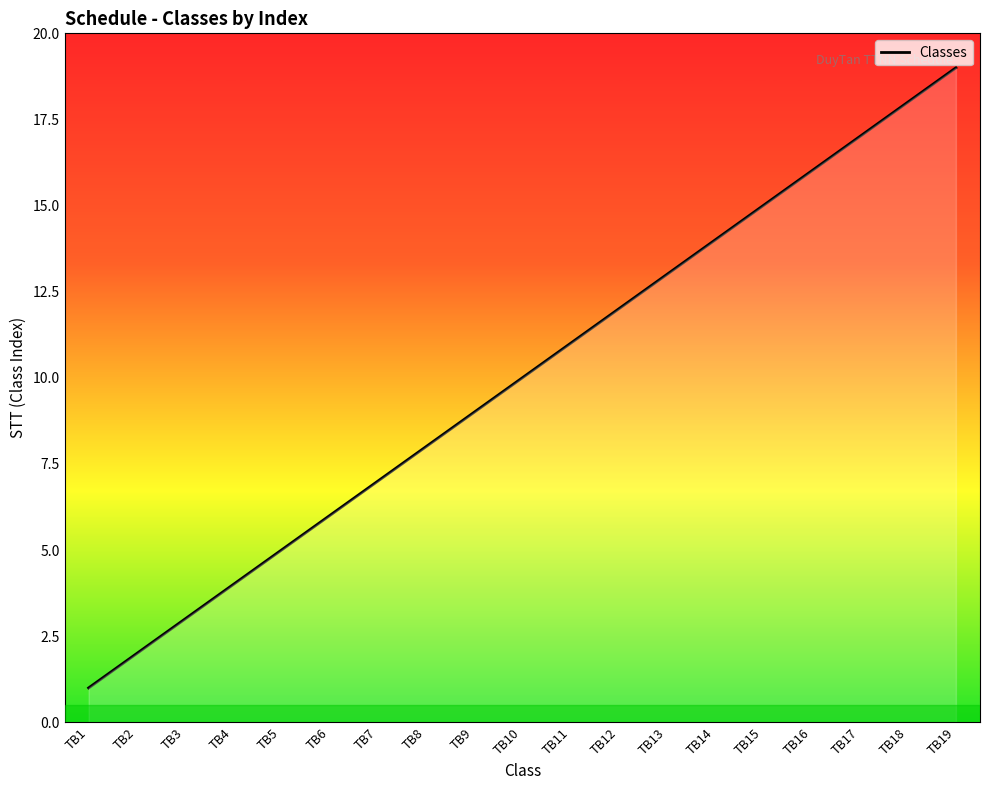

What is the difference between the values at TB19 and TB18?

1